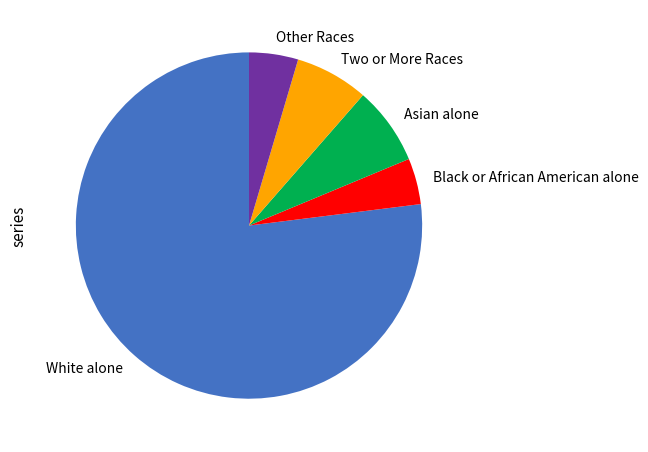

How many segments does this pie chart have?

5